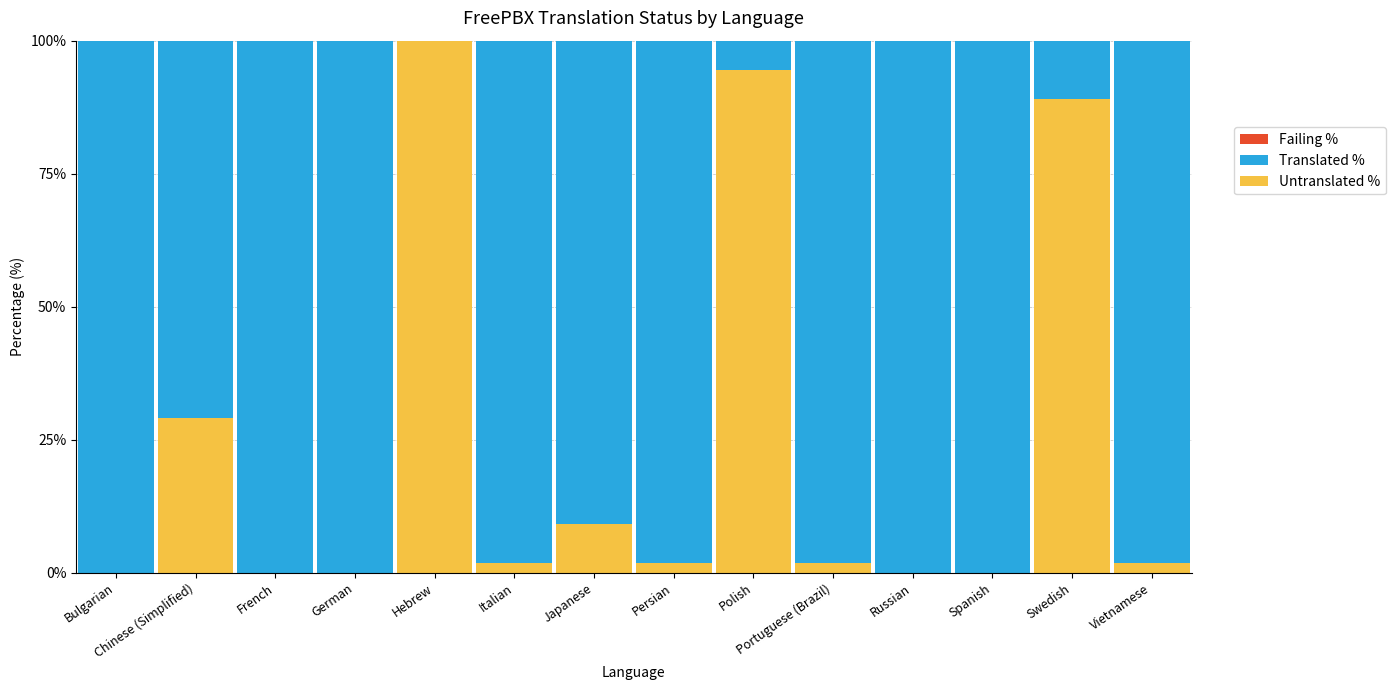

How many values in the Translated % series are below 98?

5